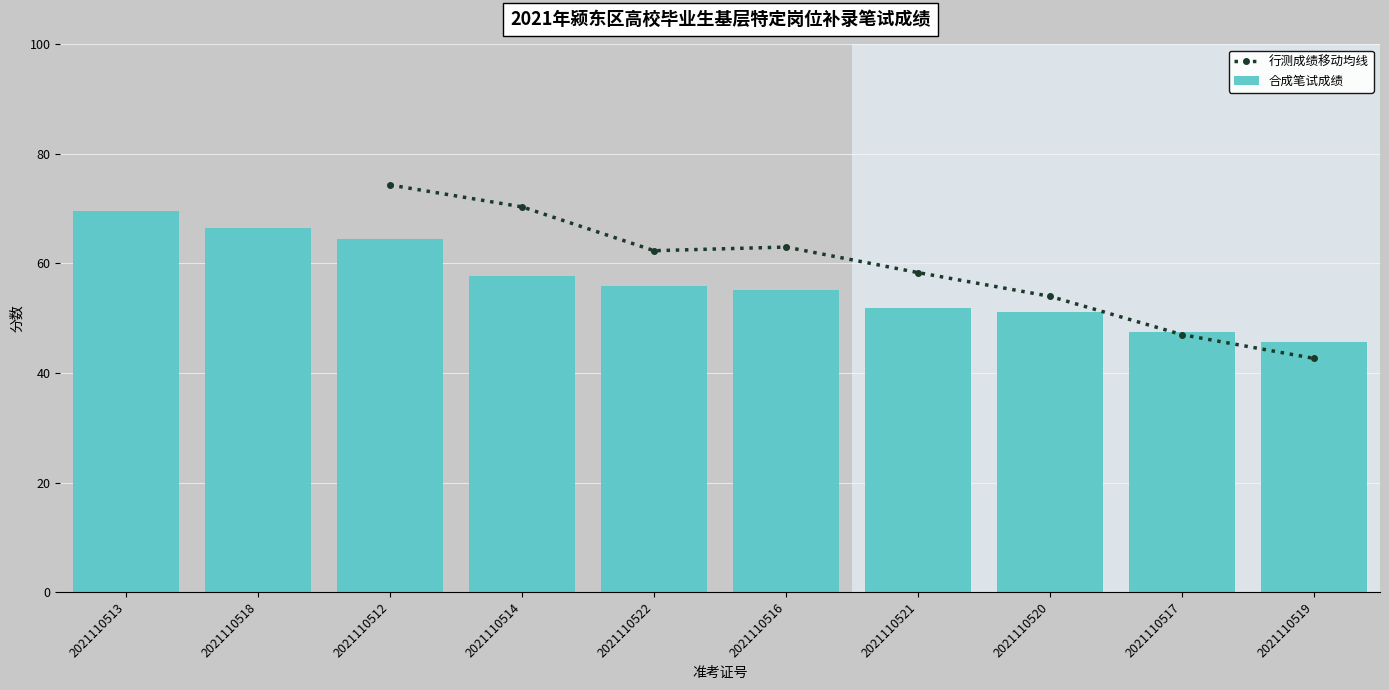

Between 2021110514 and 2021110519, which series saw the biggest shift?

行测成绩